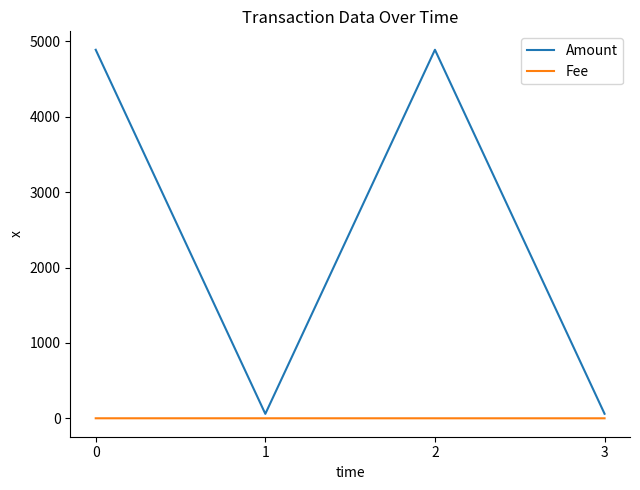

At 2, list the series in order from smallest to largest.

Fee, Amount